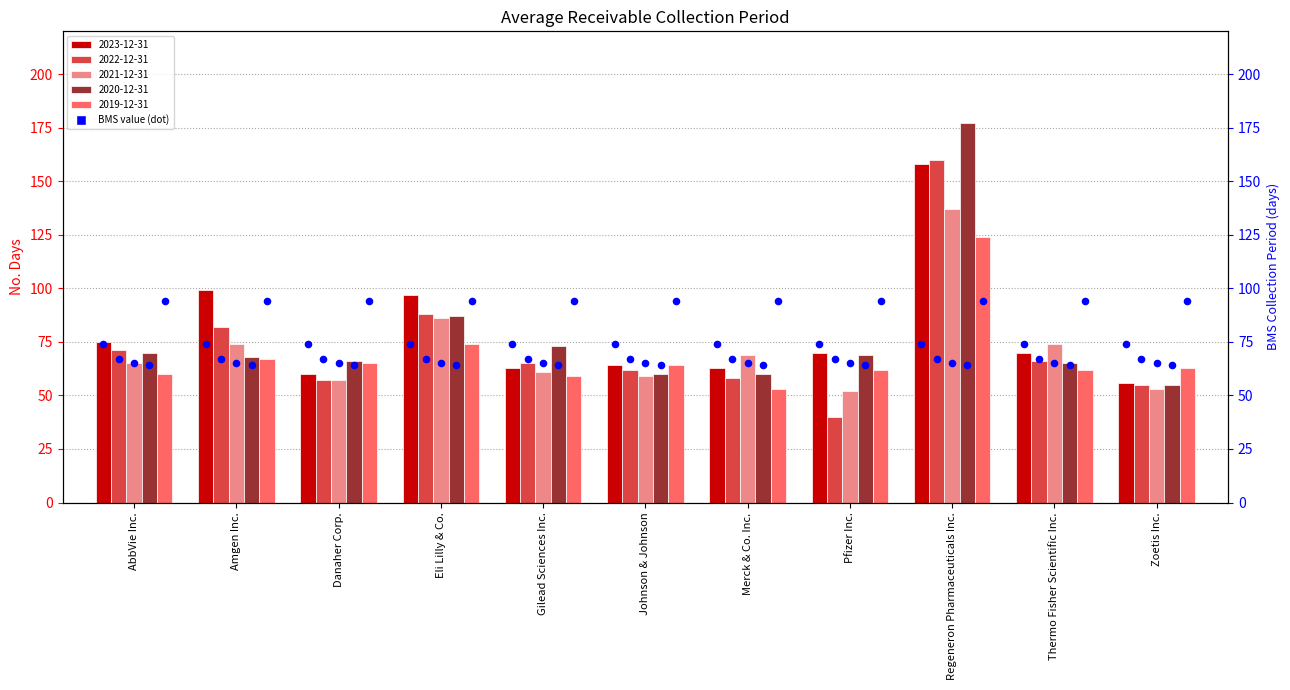

At which category is the sum across all series the highest?

Regeneron Pharmaceuticals Inc.